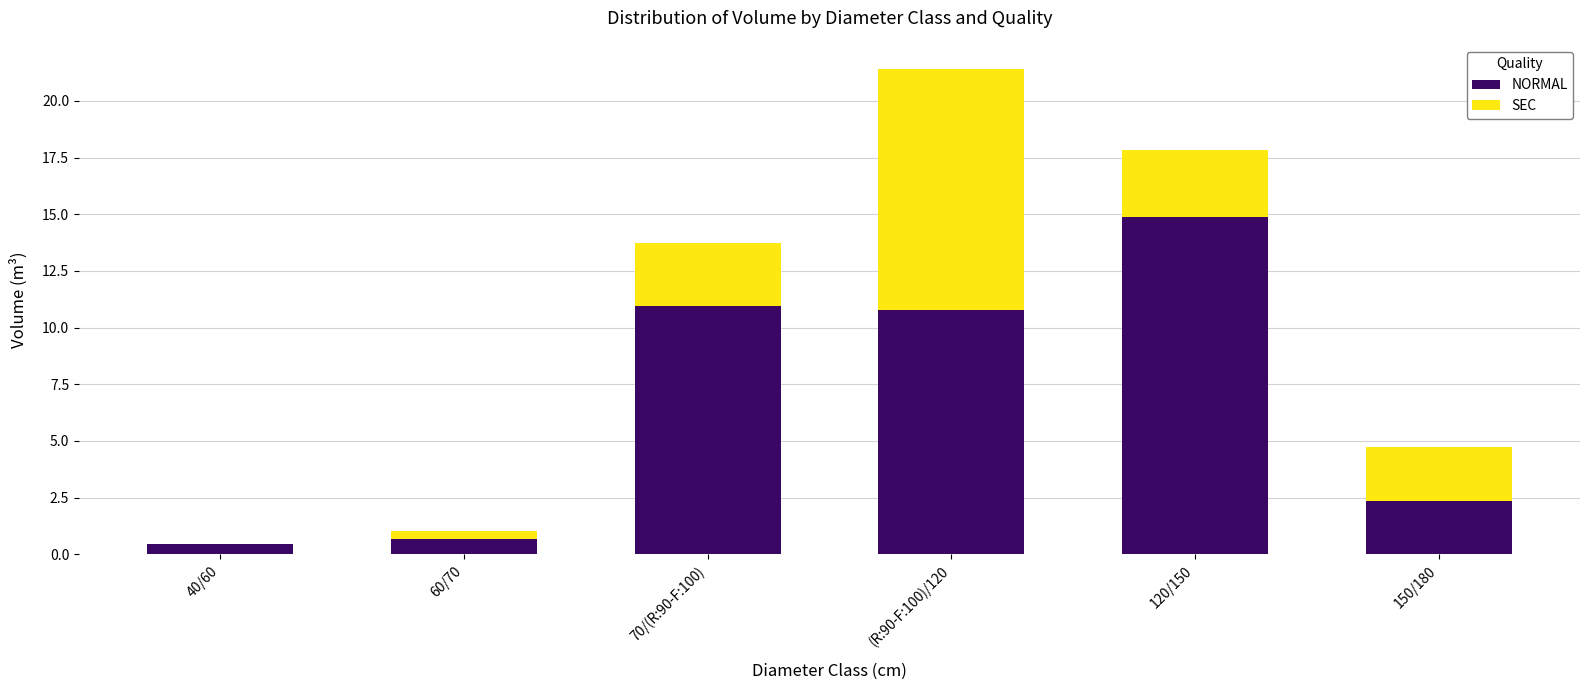

Are the bars grouped side by side (vs. stacked)?

No